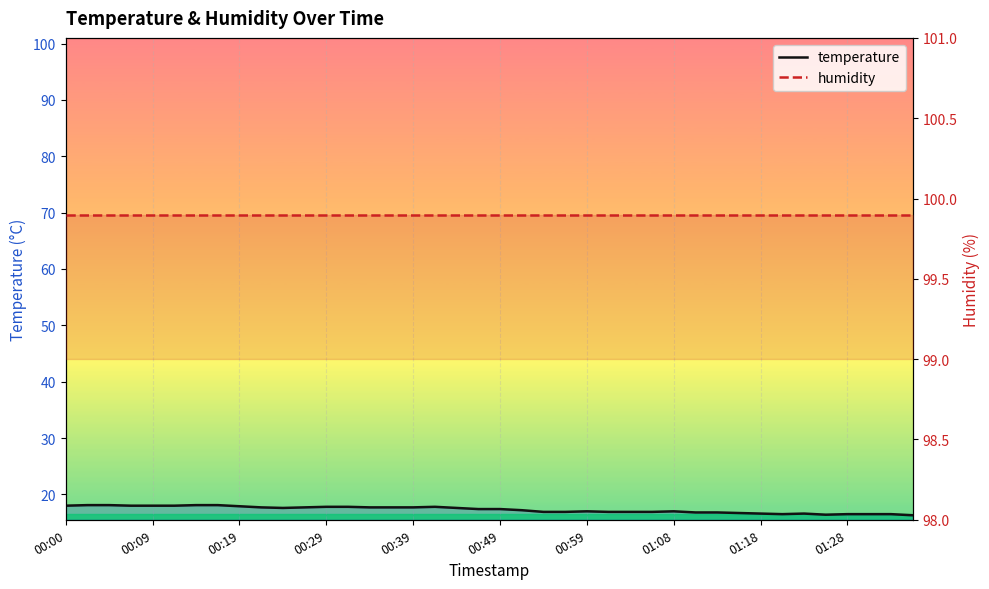

At which label does humidity reach its peak?

00:00